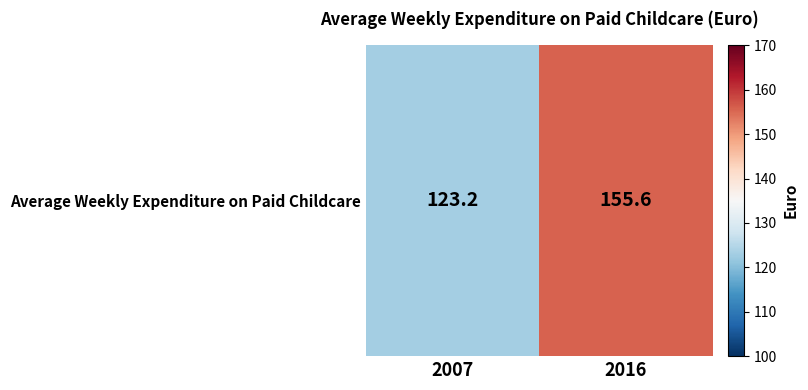

What is the sum of all values?

278.8